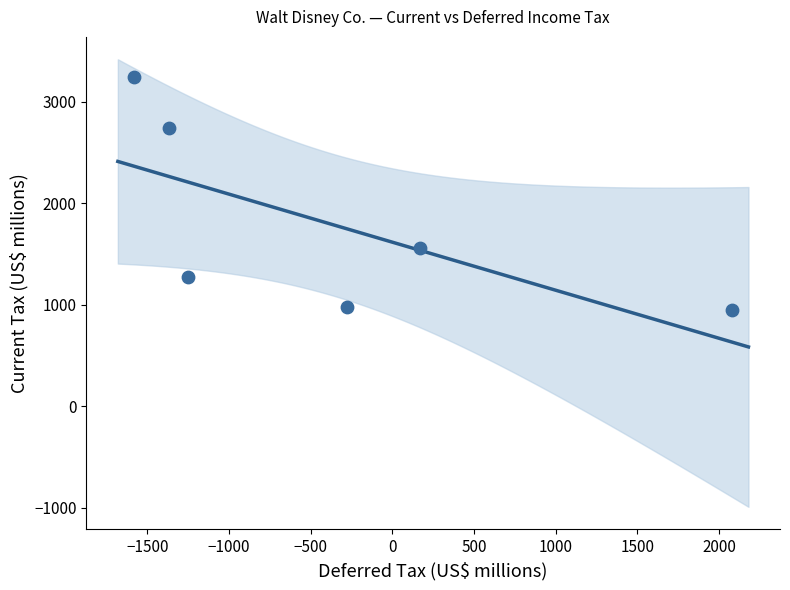

What Y value in the scatter plot is closest to 2097?

1564